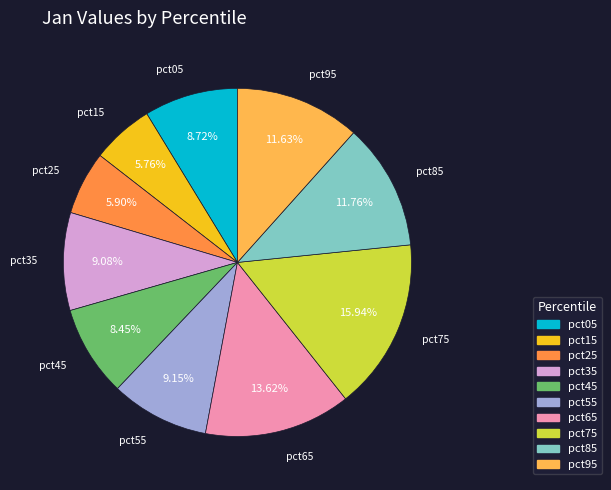

The pct85 slice represents 1% of the pie. True or false?

False